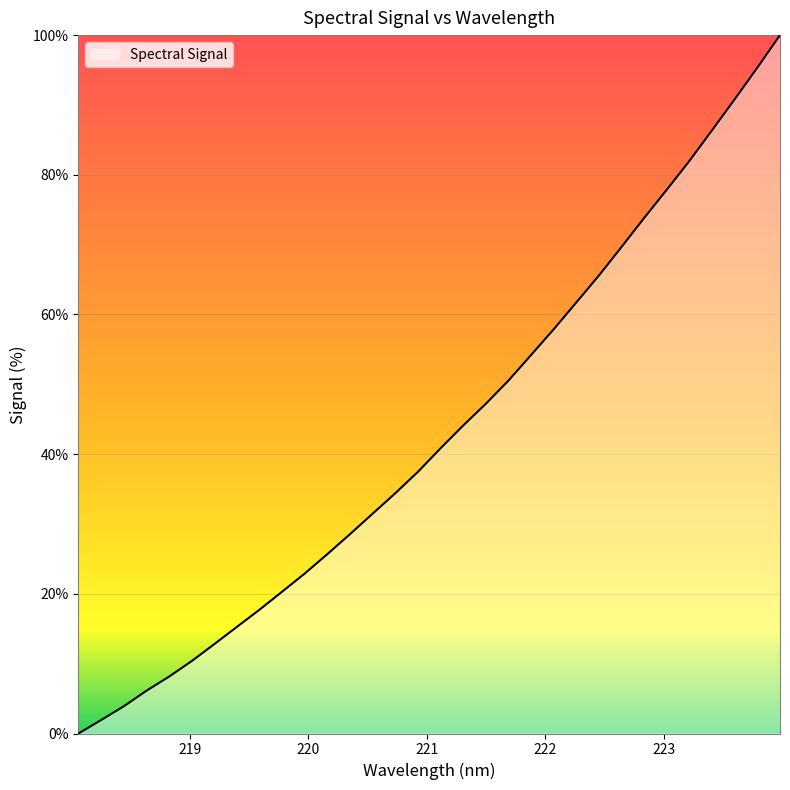

True or false: there are more than 2 points higher than both neighbors.

False